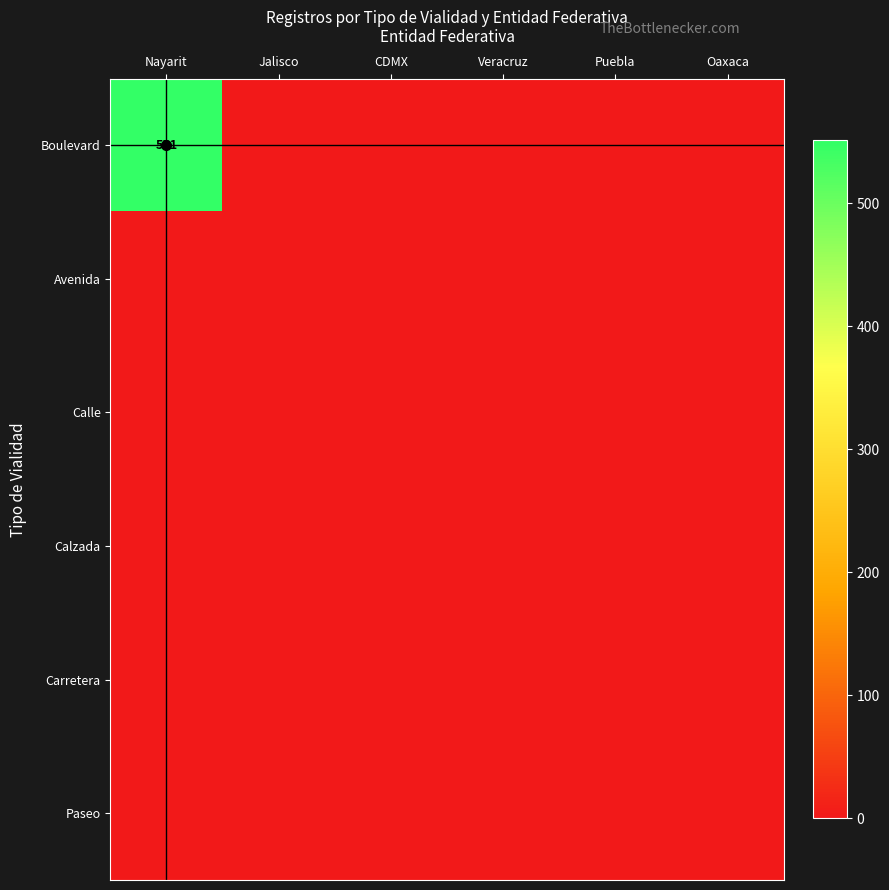

Is it true that Boulevard equals 551 at Nayarit?

True